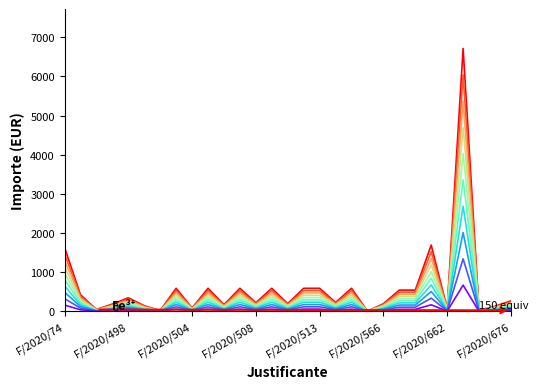

What is the greatest value displayed?

6712.0